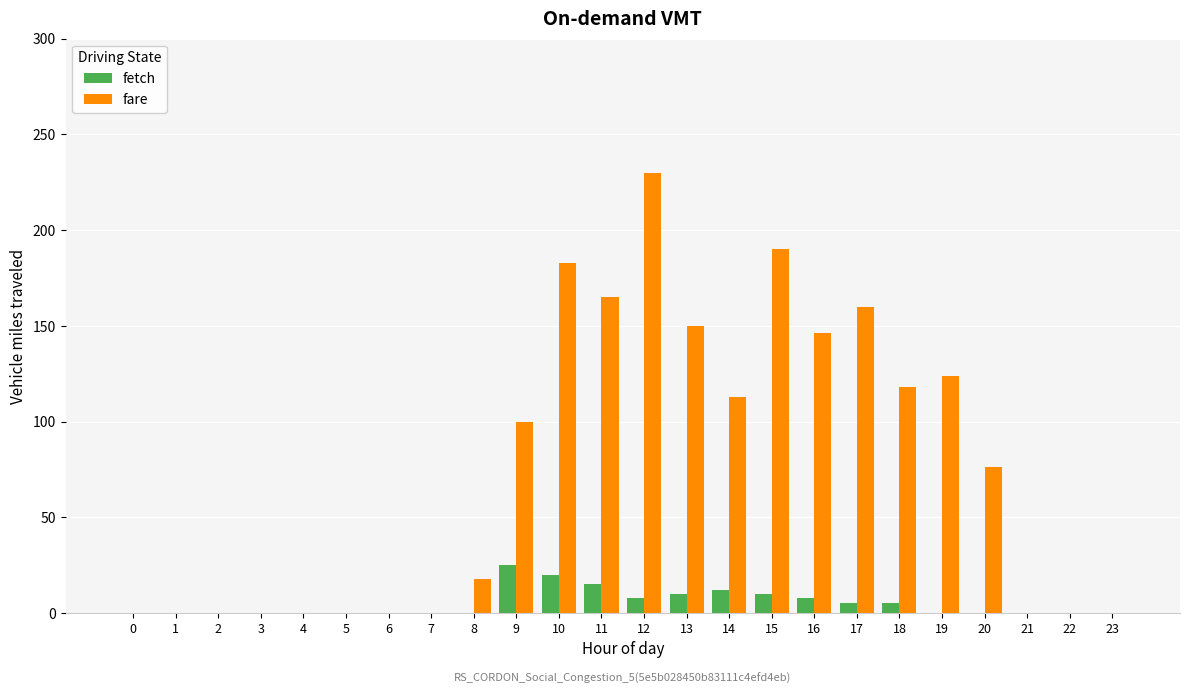

At which label does fare reach its peak?

12